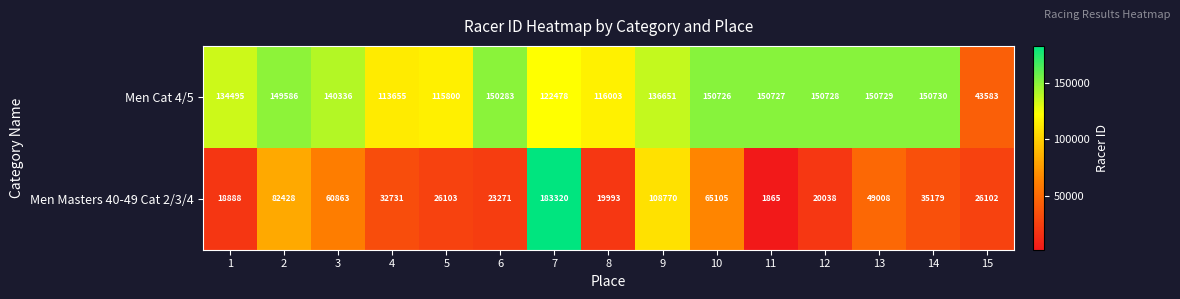

How many series are shown in this chart?

2